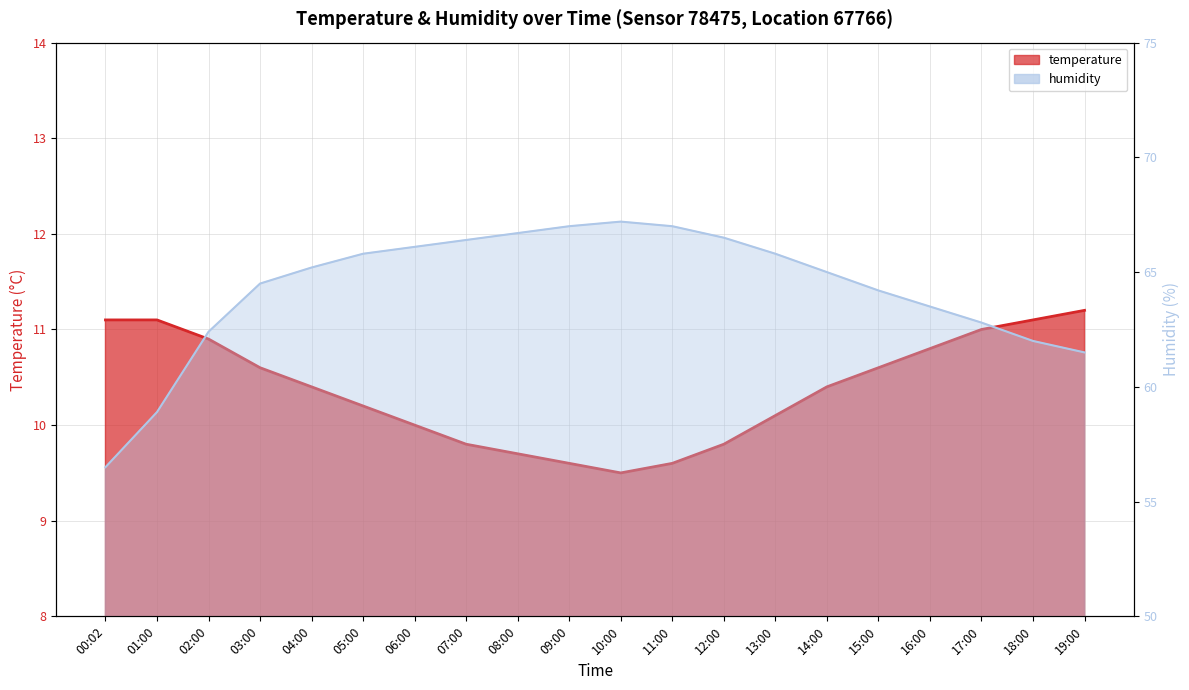

True or false: temperature has a value of 15.9 at 18:00.

False